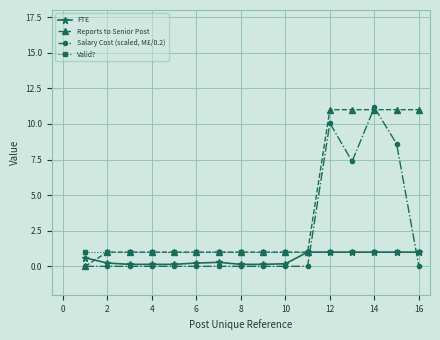

Which series has the largest total across all categories?

Reports to Senior Post